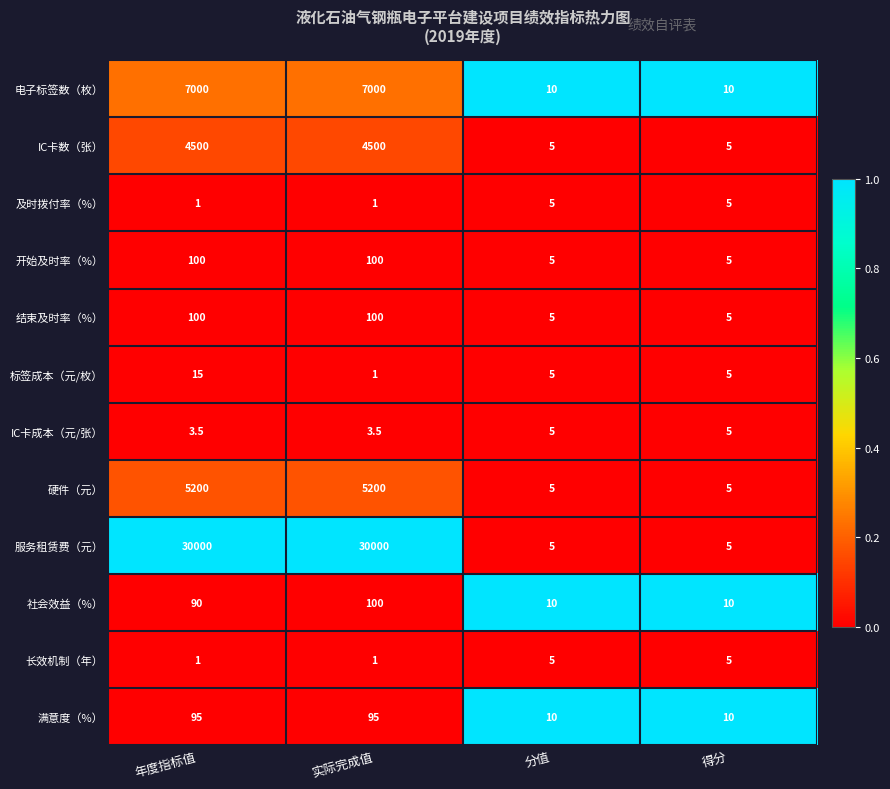

Count the IC卡成本（元/张） values in the range 3 to 5.

4